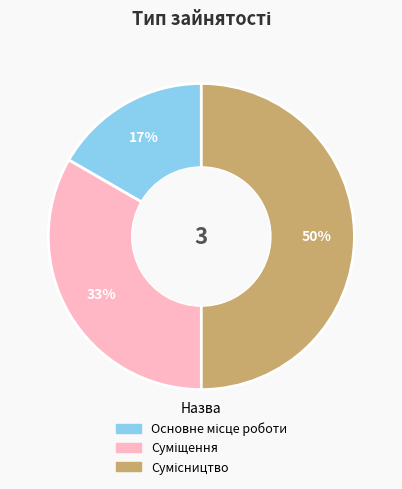

To the nearest percent, what is the difference between the largest and smallest slice percentages?

33%